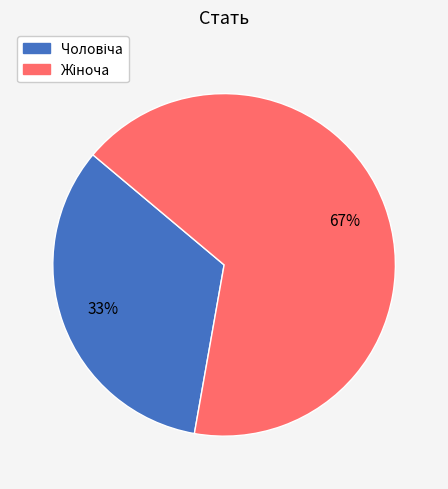

To the nearest percent, what is the average slice percentage?

50%